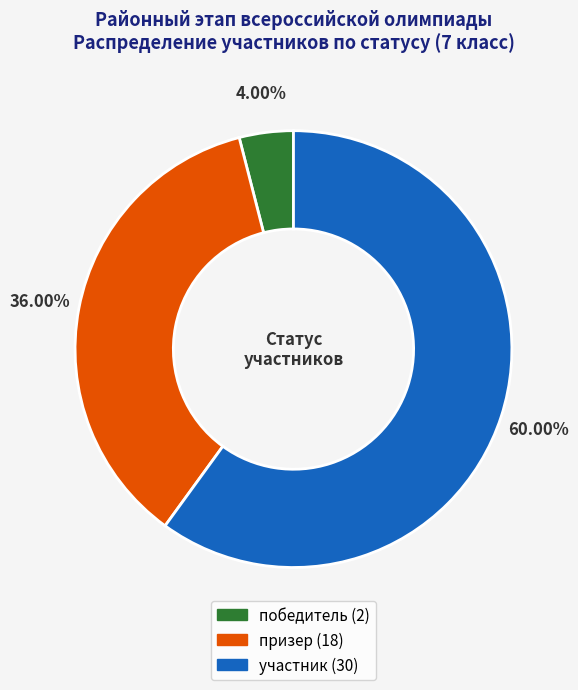

Which slice is the largest?

участник